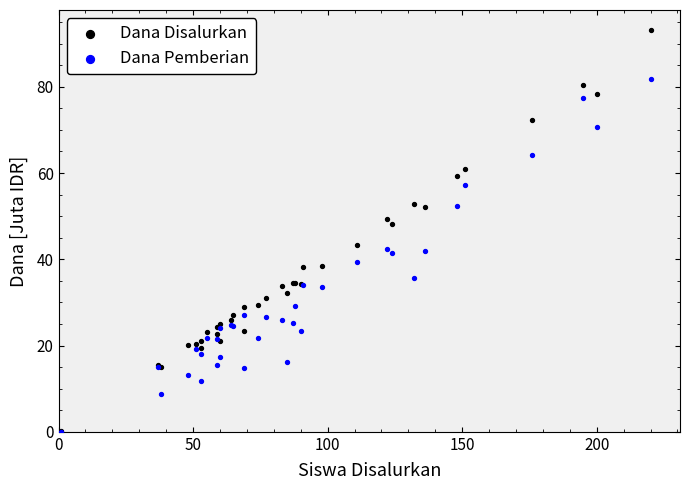

What are all the series names shown in the legend?

Dana Disalurkan, Dana Pemberian